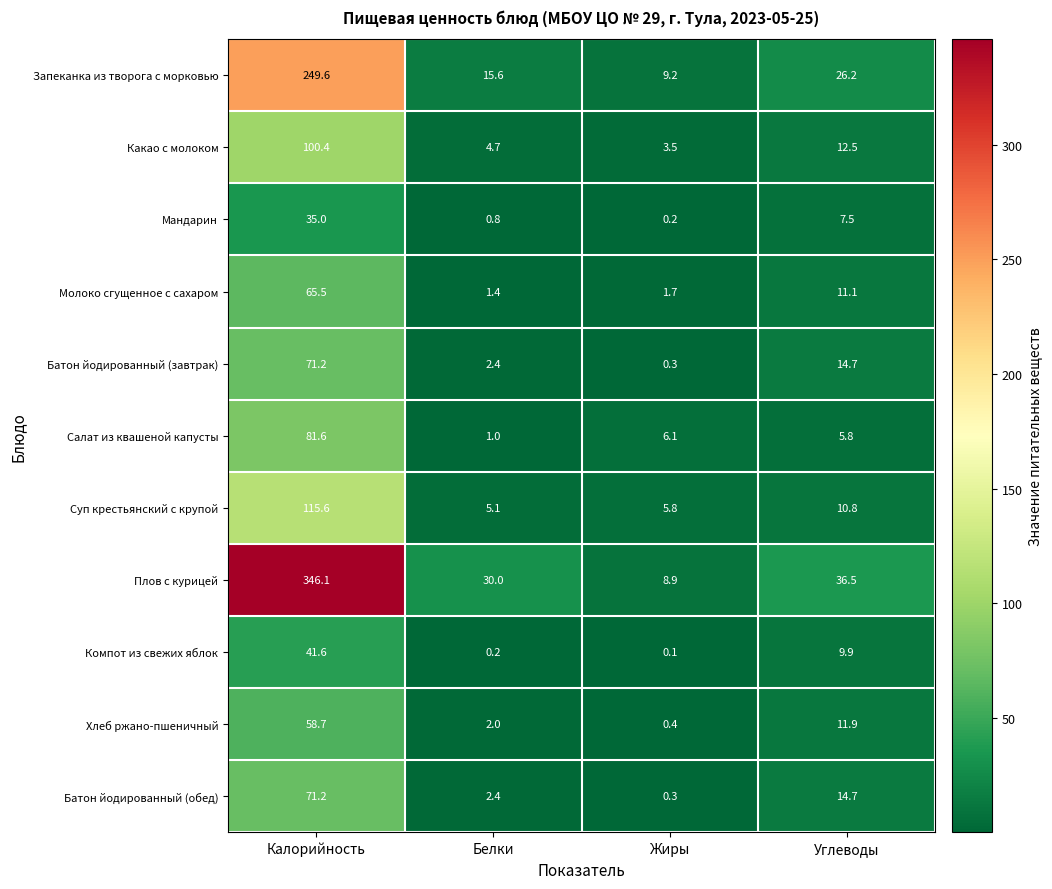

What is the greatest value displayed?

346.1